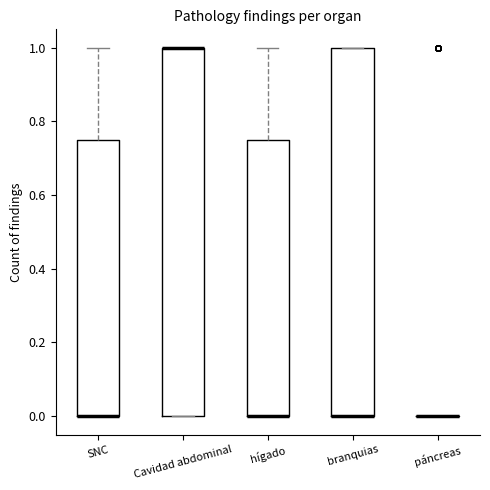

Reading left to right, read every box against the y-axis: the position of its median line, the range the box covers, and the ends of its whiskers. The values are not printed on the chart, so give them approximately, as read against the axis.

SNC: median 0.00 (drawn on the box's lower edge), box 0.00 to 0.76, whiskers 0.00 to 1.00
Cavidad abdominal: median 1.00 (drawn on the box's upper edge), box 0.00 to 1.00, whiskers 0.00 to 1.00
hígado: median 0.00 (drawn on the box's lower edge), box 0.00 to 0.76, whiskers 0.00 to 1.00
branquias: median 0.00 (drawn on the box's lower edge), box 0.00 to 1.00, whiskers 0.00 to 1.00
páncreas: box collapsed to a line at 0.00, whiskers 0.00 to 0.00